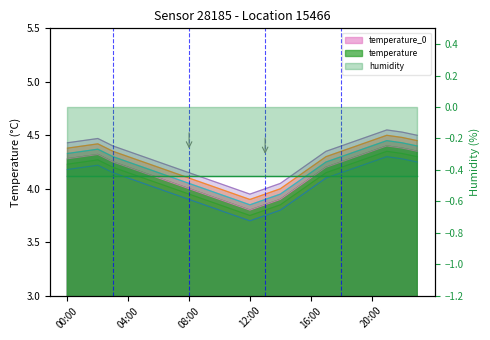

Is it true that the value at 20:00 is 5.8?

False